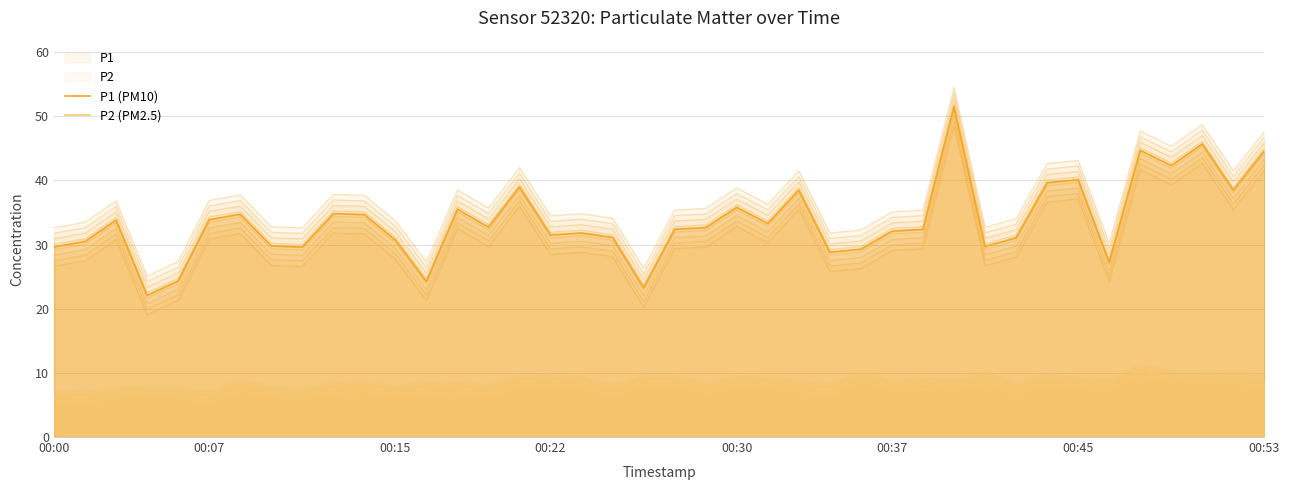

True or false: P1 (PM10) has a value of 51.4 at 00:15.

False